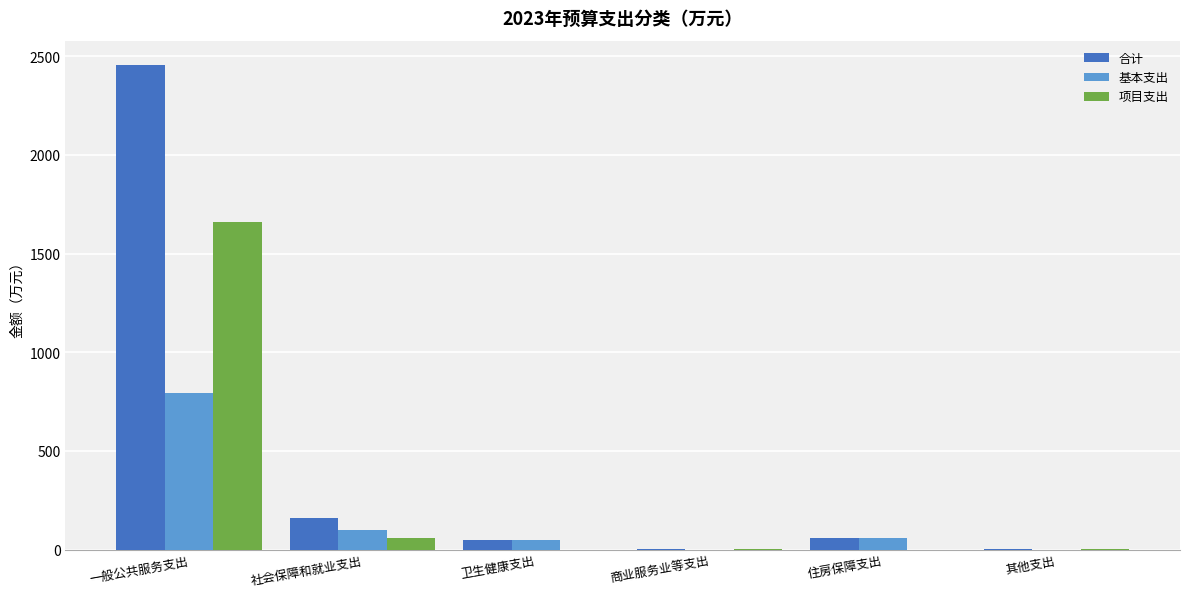

Which series has the largest total across all categories?

合计